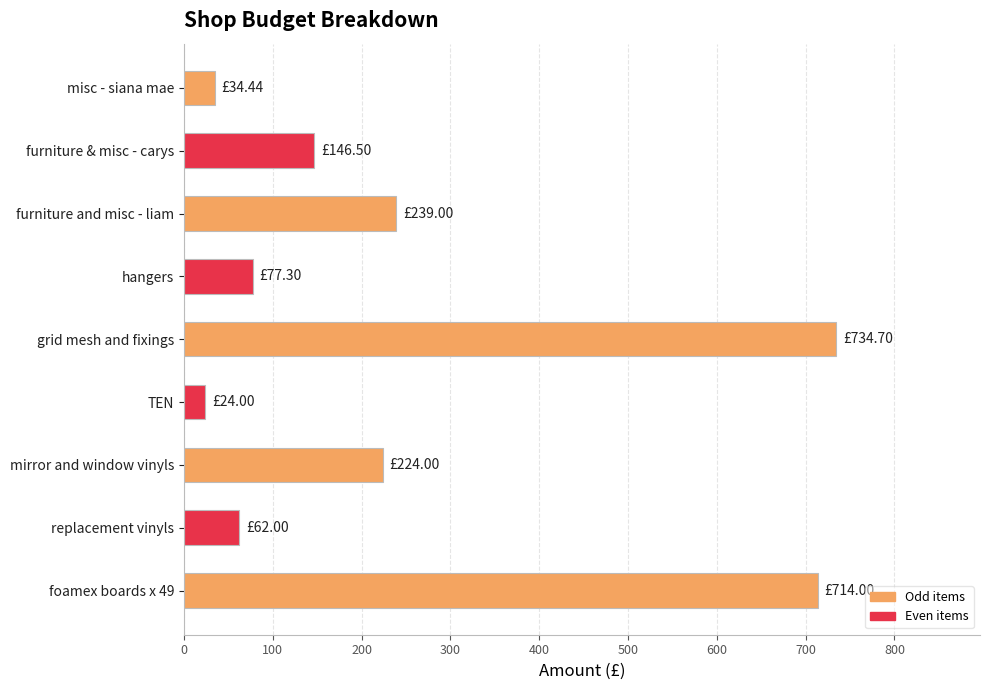

How many series are shown in this chart?

1